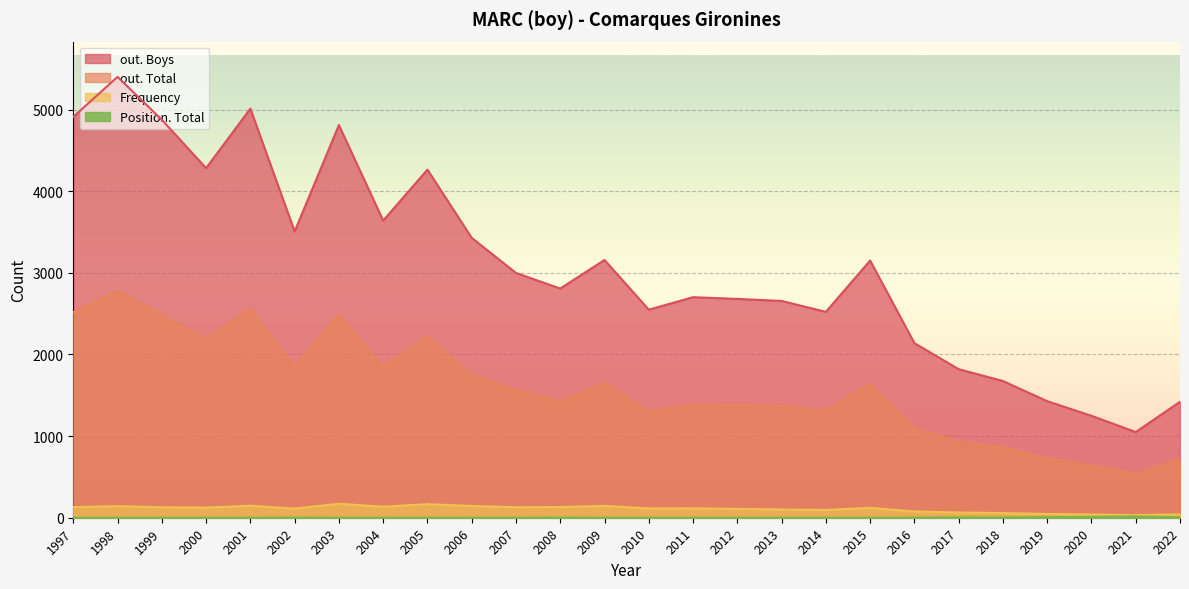

What is the total value across all series at 2010?

3969